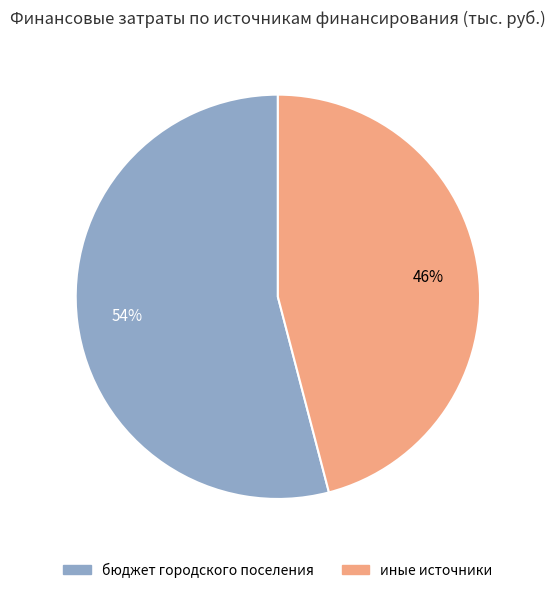

Between бюджет городского поселения and иные источники, which is larger?

бюджет городского поселения